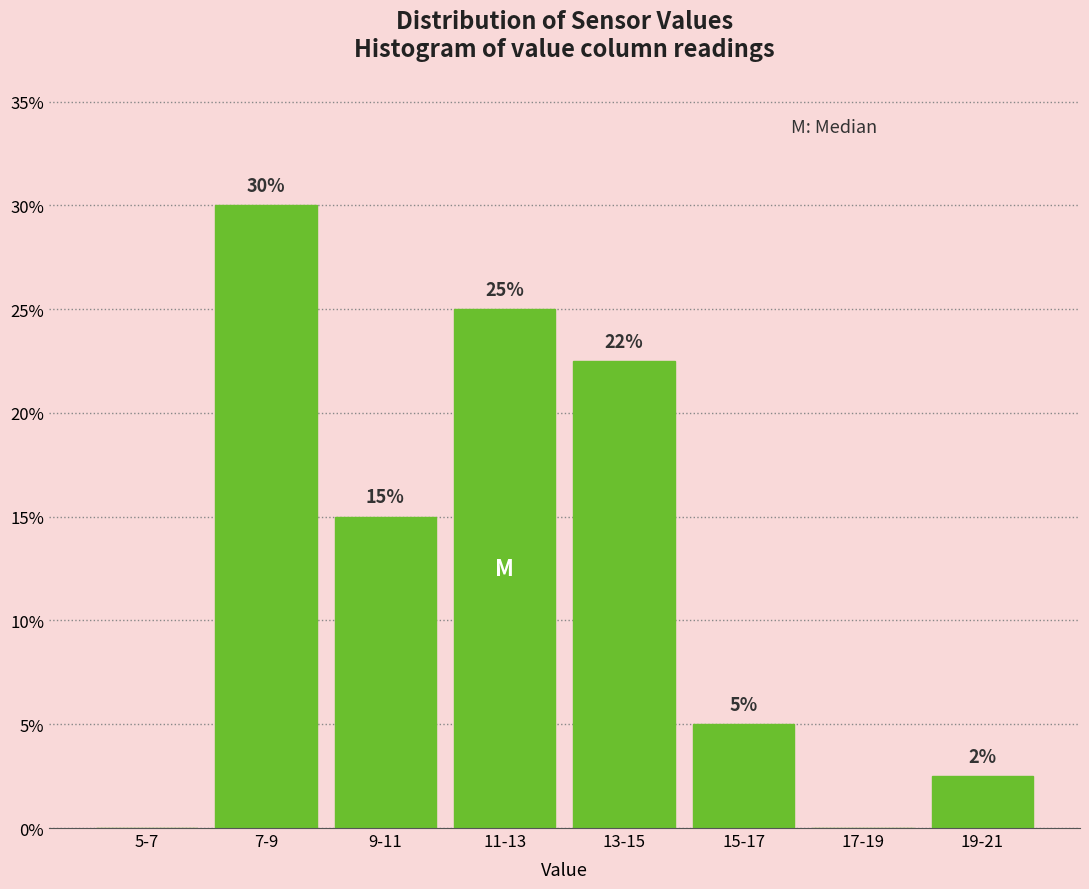

Which has a higher value, 5-7 or 11-13?

11-13